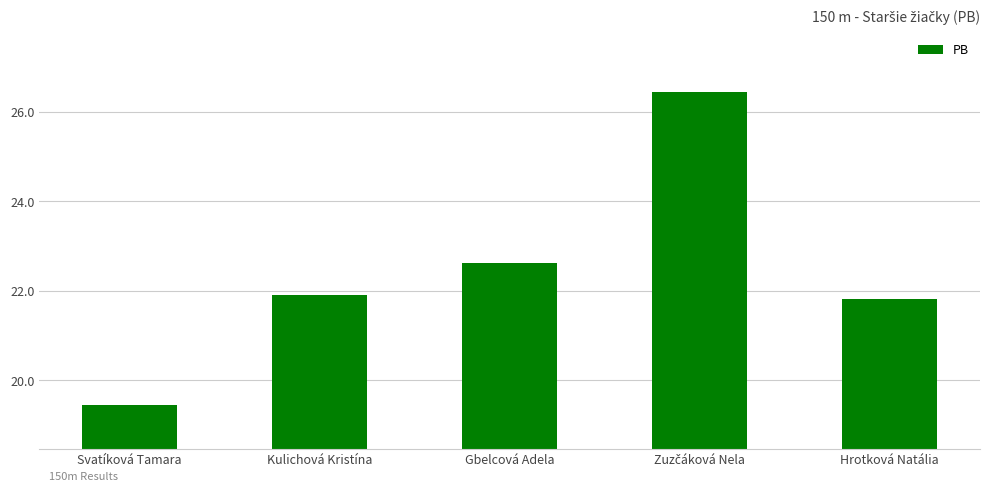

What is the difference between the second highest and second lowest values?

0.8